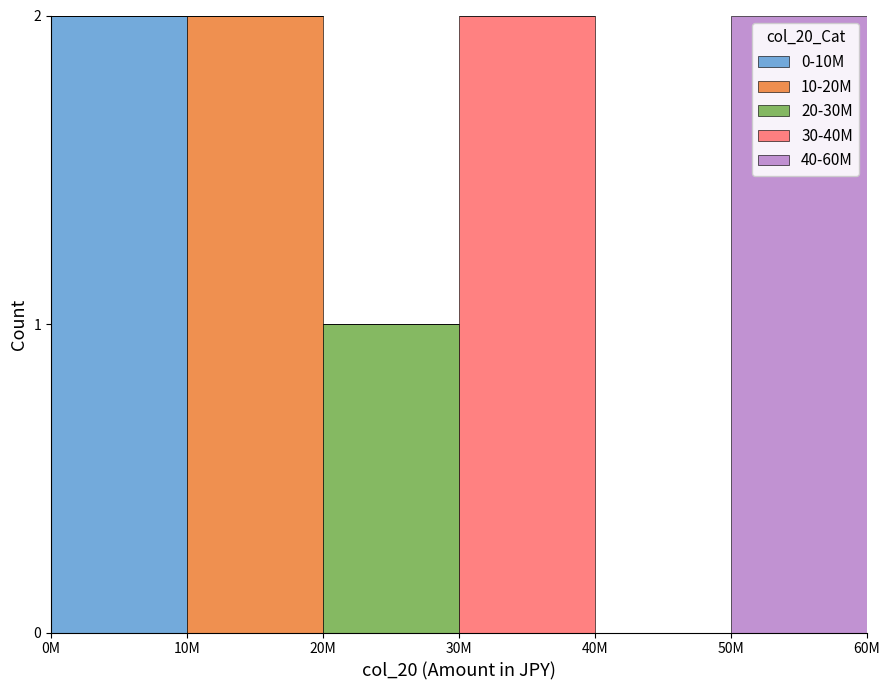

Reading right to left, transcribe the values for 0-10M.

50M=0	40M=0	30M=0	20M=0	10M=0	0M=2